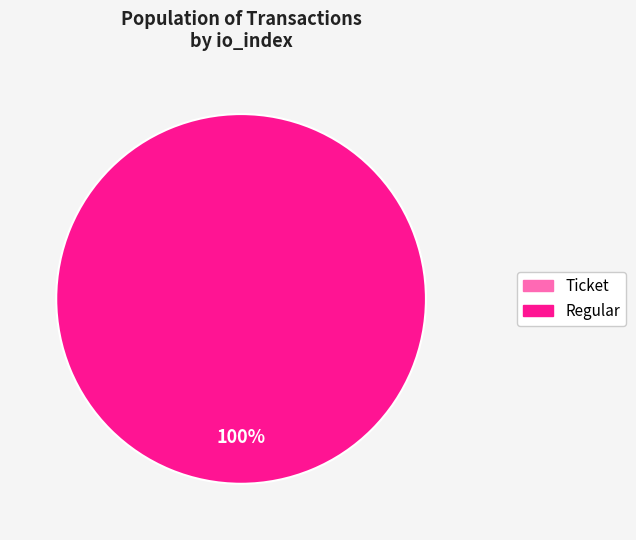

Does Ticket account for over 50% of the chart?

No